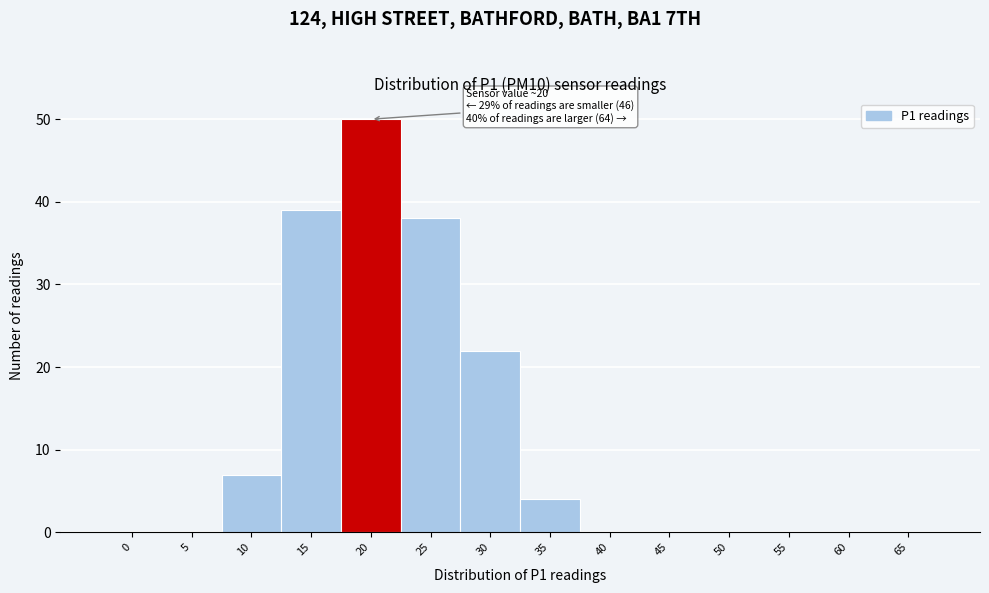

Reading left to right, extract all data points from this chart.

0=0	5=0	10=7	15=39	20=50	25=38	30=22	35=4	40=0	45=0	50=0	55=0	60=0	65=0